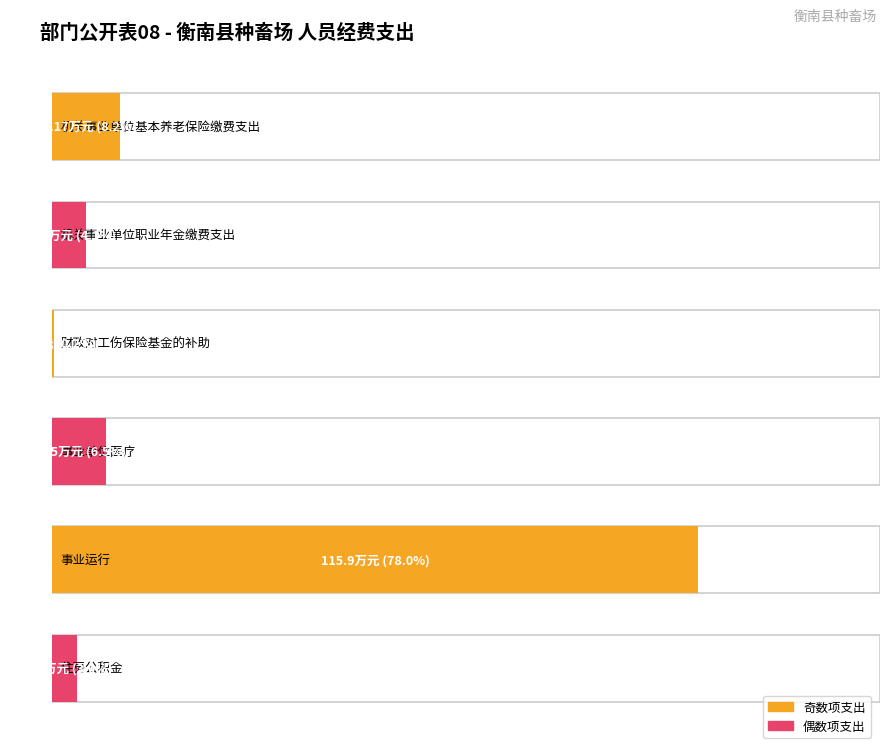

Is it true that the value at 事业单位医疗 is 9.7?

True